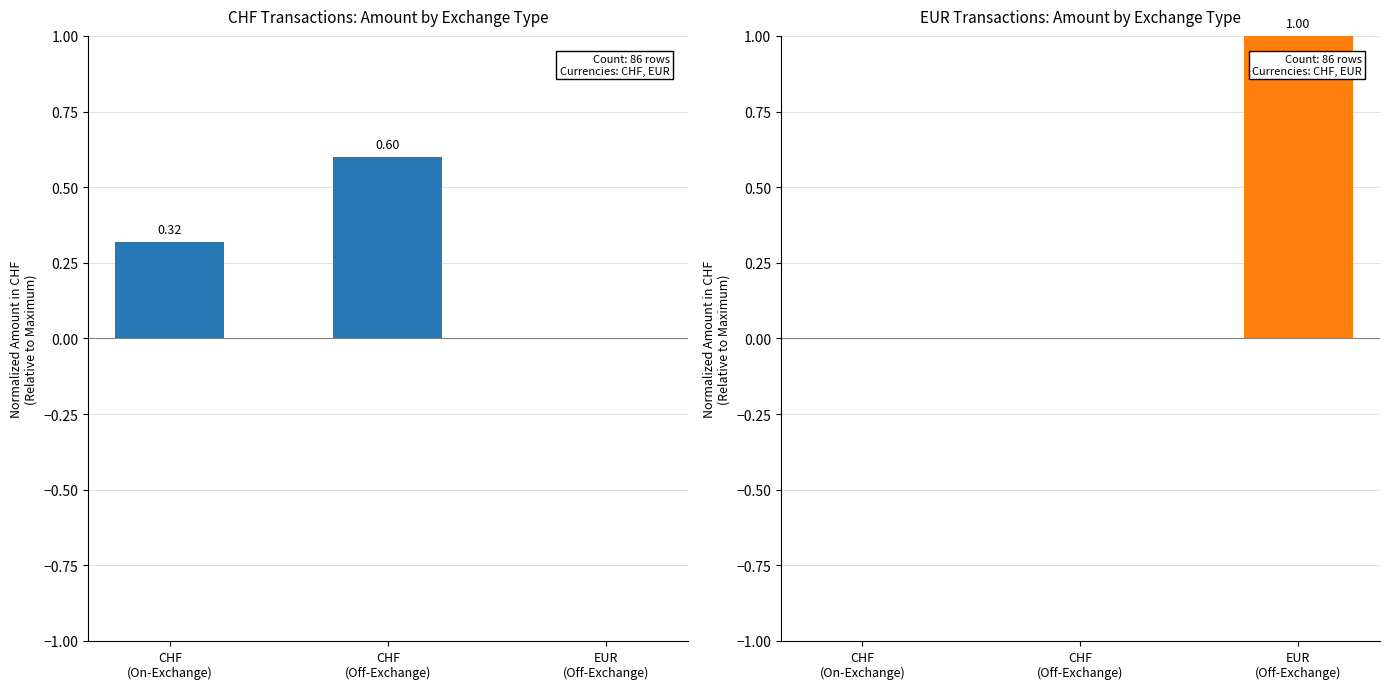

The value of CHF Amount at CHF
(On-Exchange) is 0.5. True or false?

False